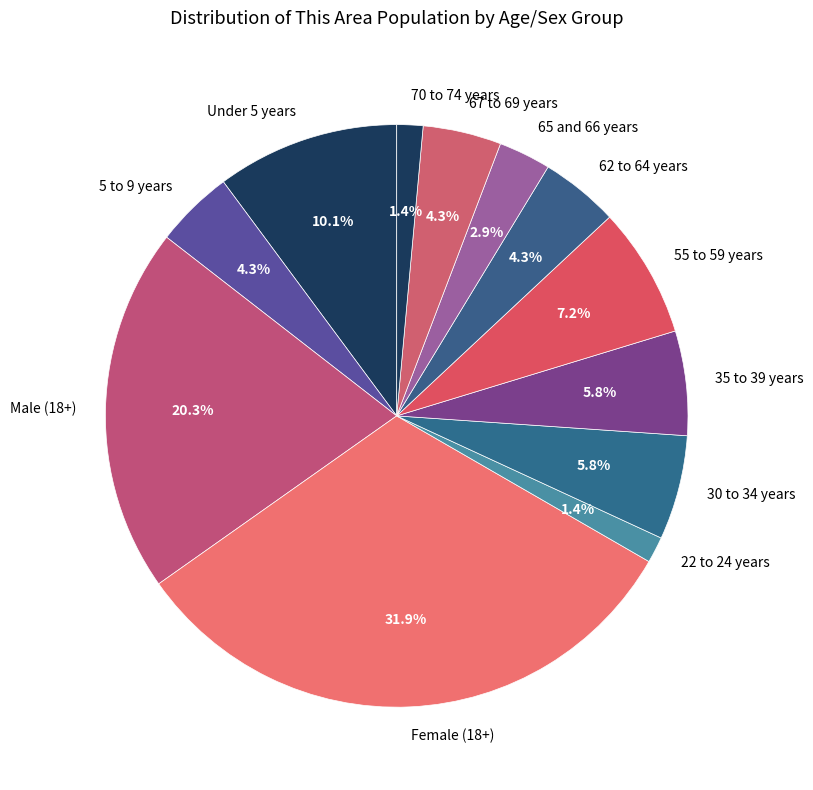

Which slice is the largest?

Female (18+)